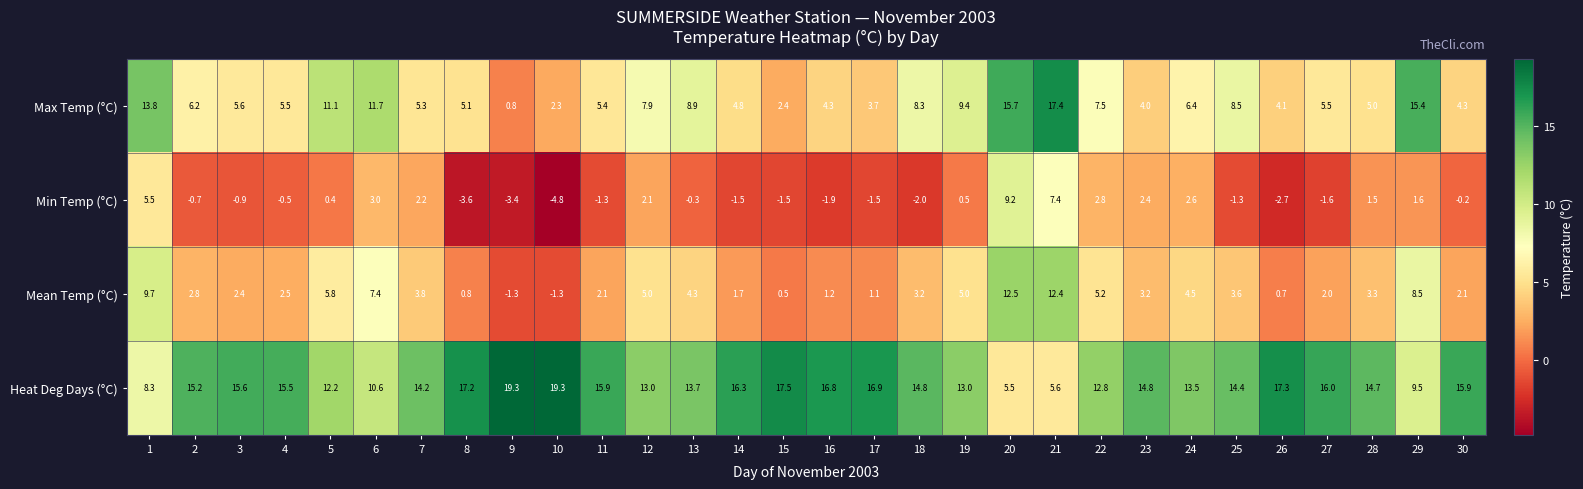

What is the difference between the maximum and second lowest values in the Min Temp (°C) series?

12.8